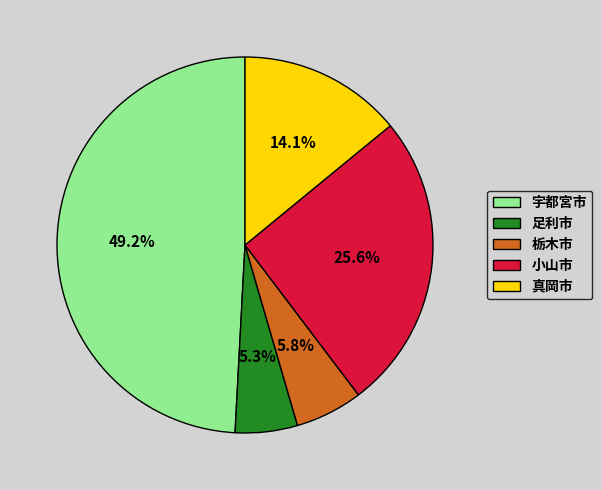

Is 足利市 the majority of the pie?

No